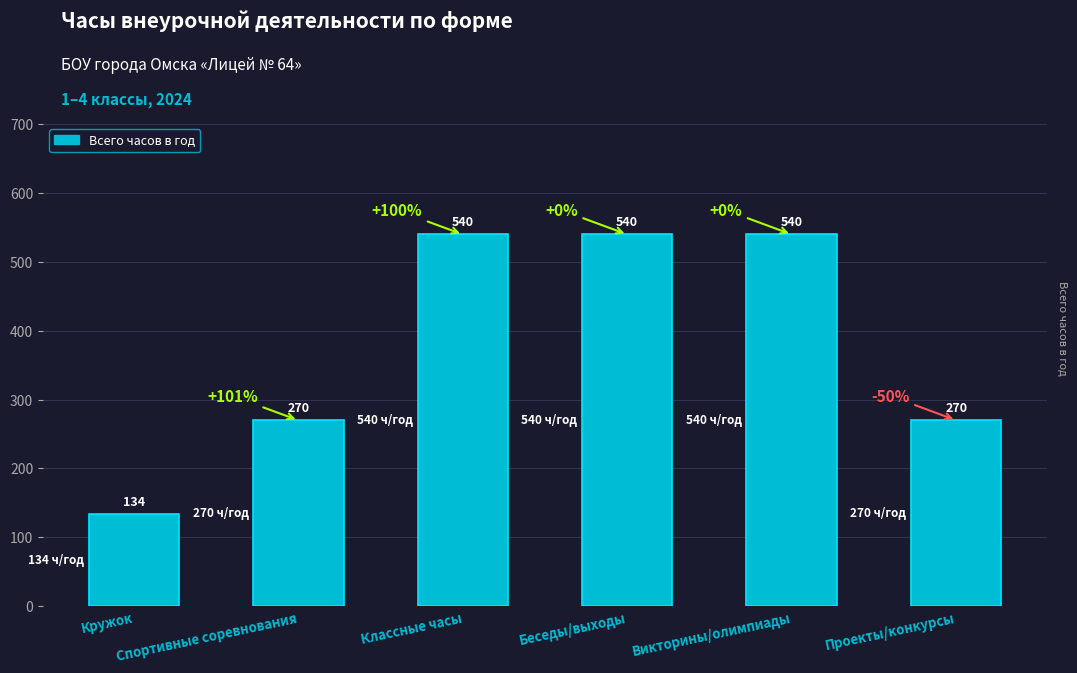

What is the change in value from Классные часы to Проекты/конкурсы?

-270